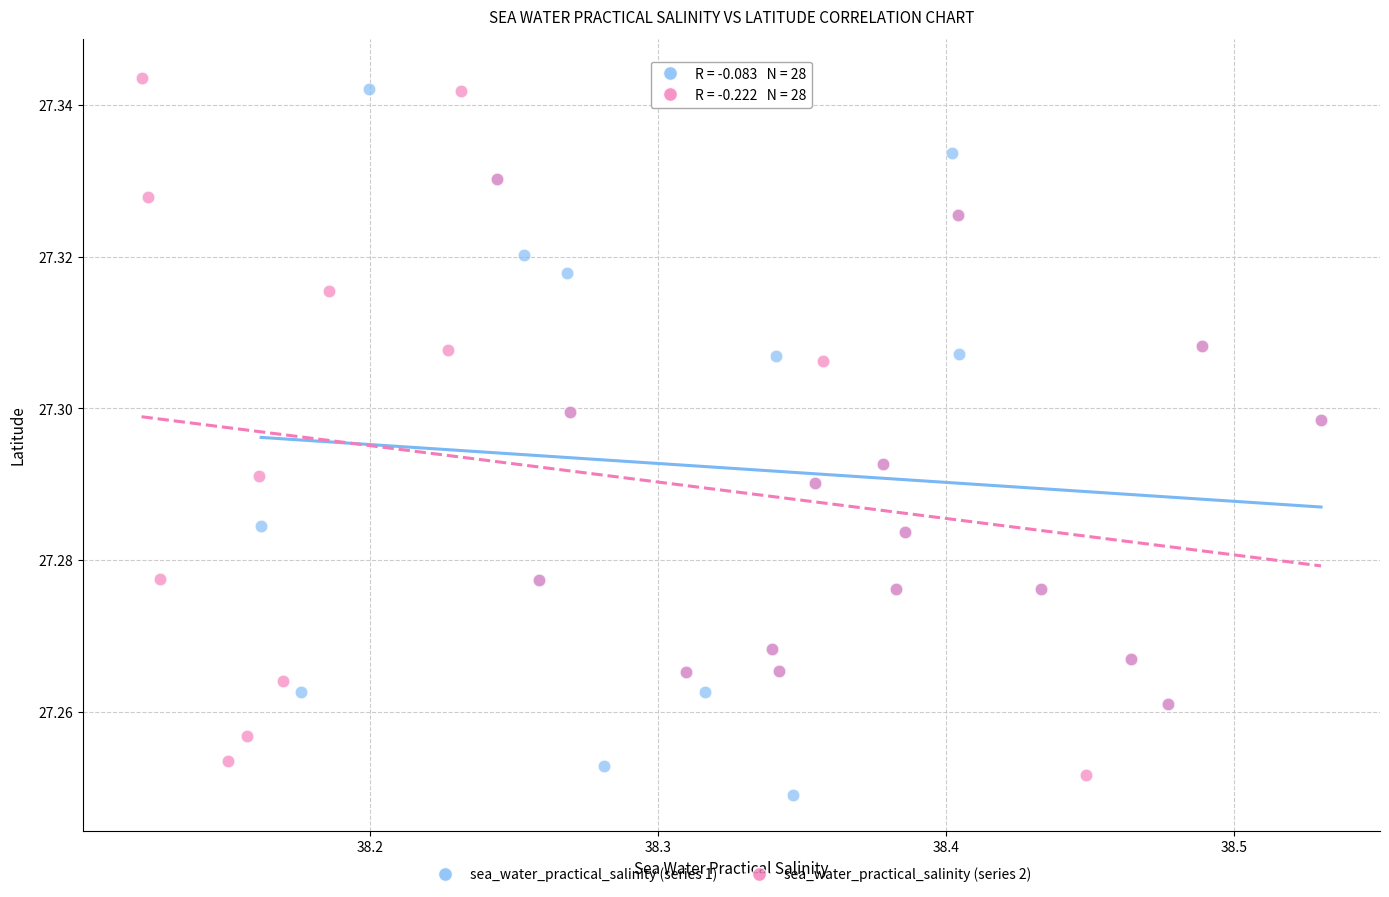

Which series contains the lowest Y value?

sea_water_practical_salinity (series 1)